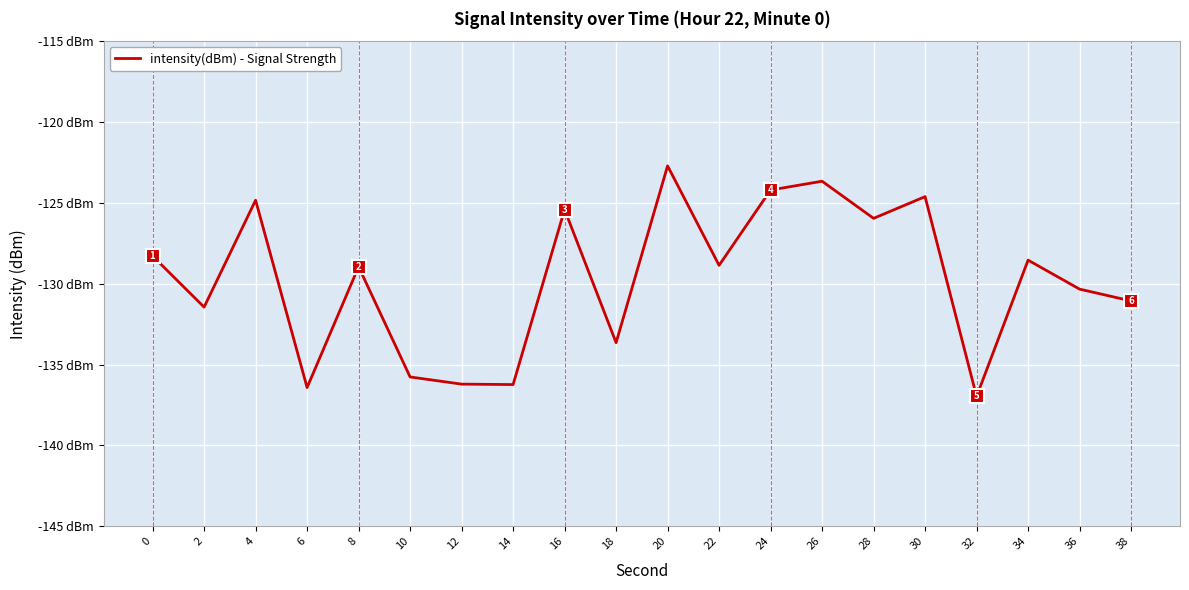

Does the chart have visible grid lines?

Yes